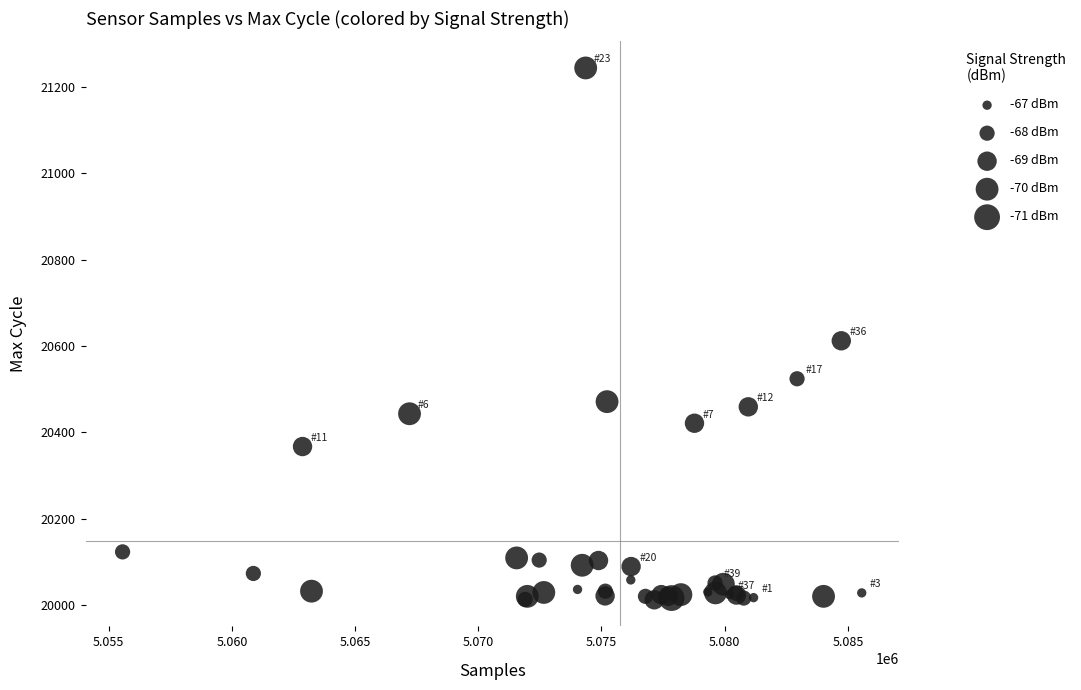

What Y value in the scatter plot is closest to 20628?

20612